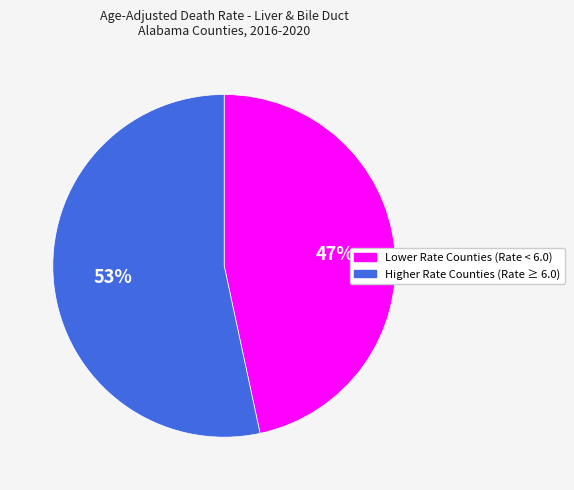

Does any single category account for the majority?

Yes